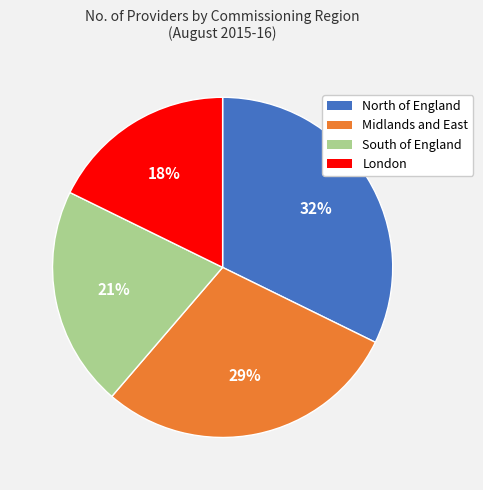

Is it true that South of England is 21% of the pie?

True